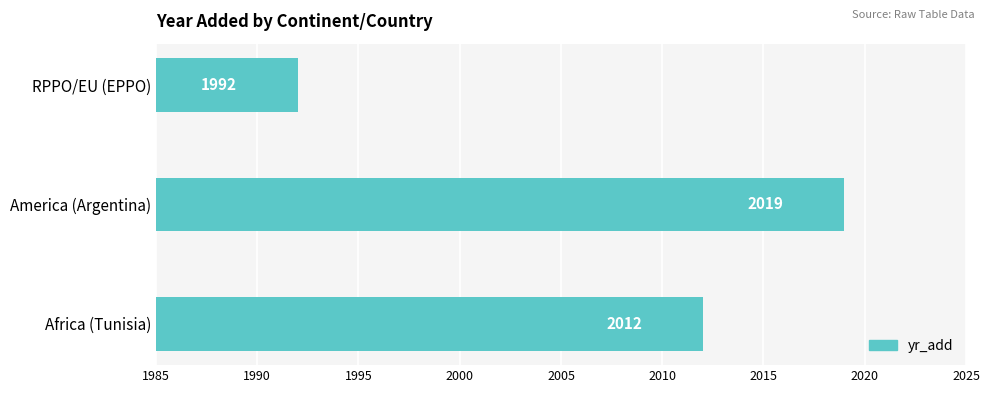

What is the change in value from America (Argentina) to RPPO/EU (EPPO)?

-27